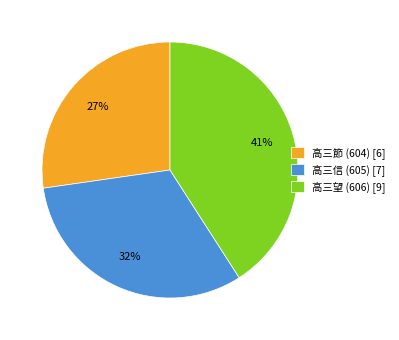

How many segments does this pie chart have?

3